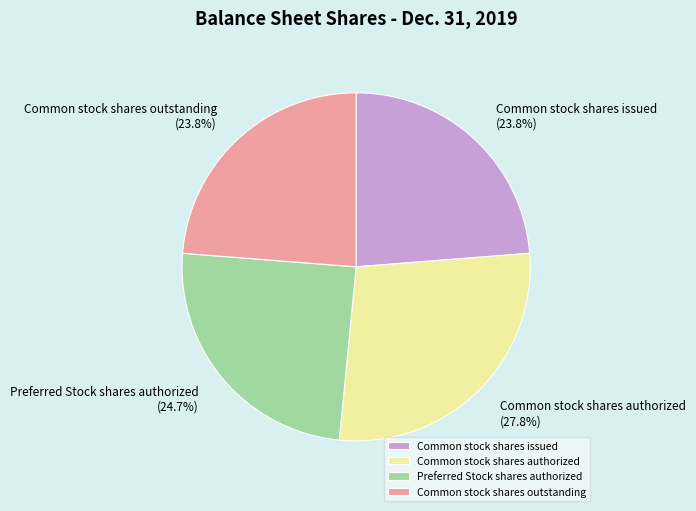

How many segments does this pie chart have?

4